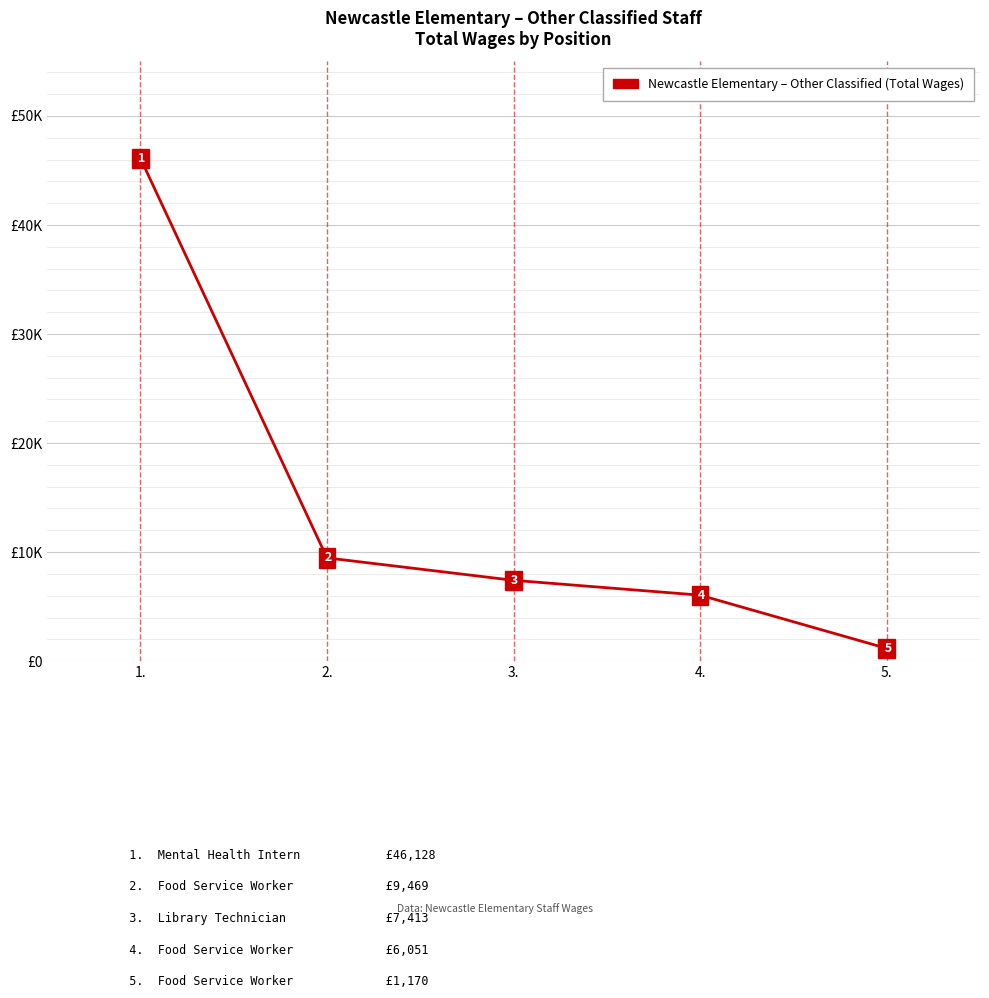

Between 4. and 2., which is larger?

2.